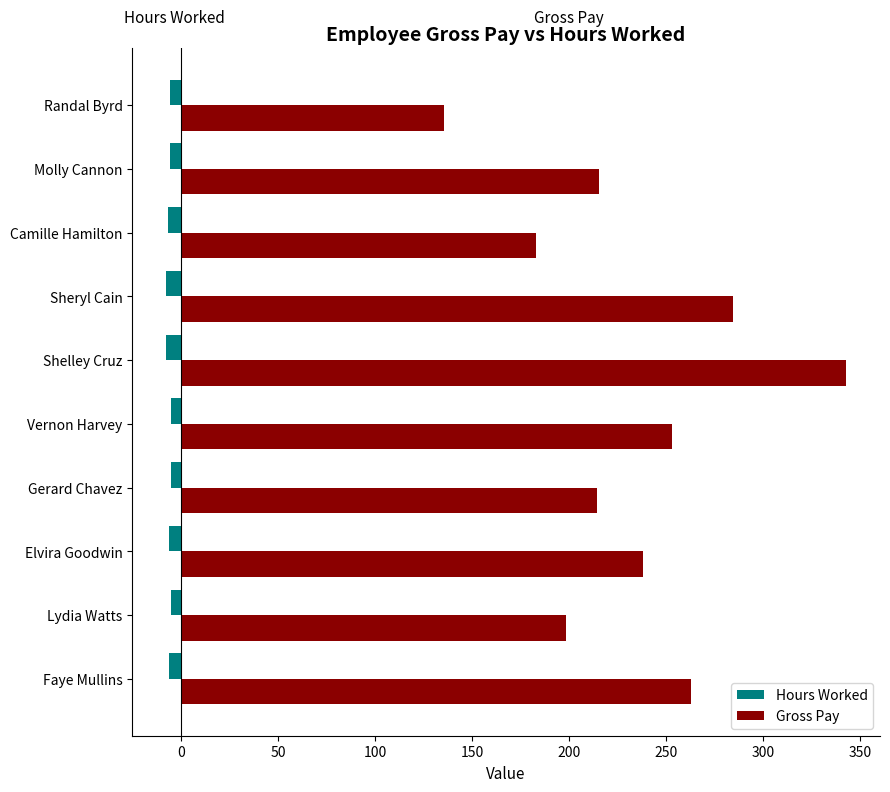

Which series has the widest spread of values?

Gross Pay